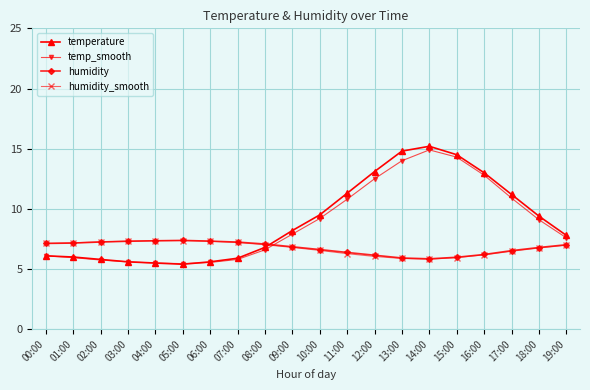

How many lines are shown in the chart?

4